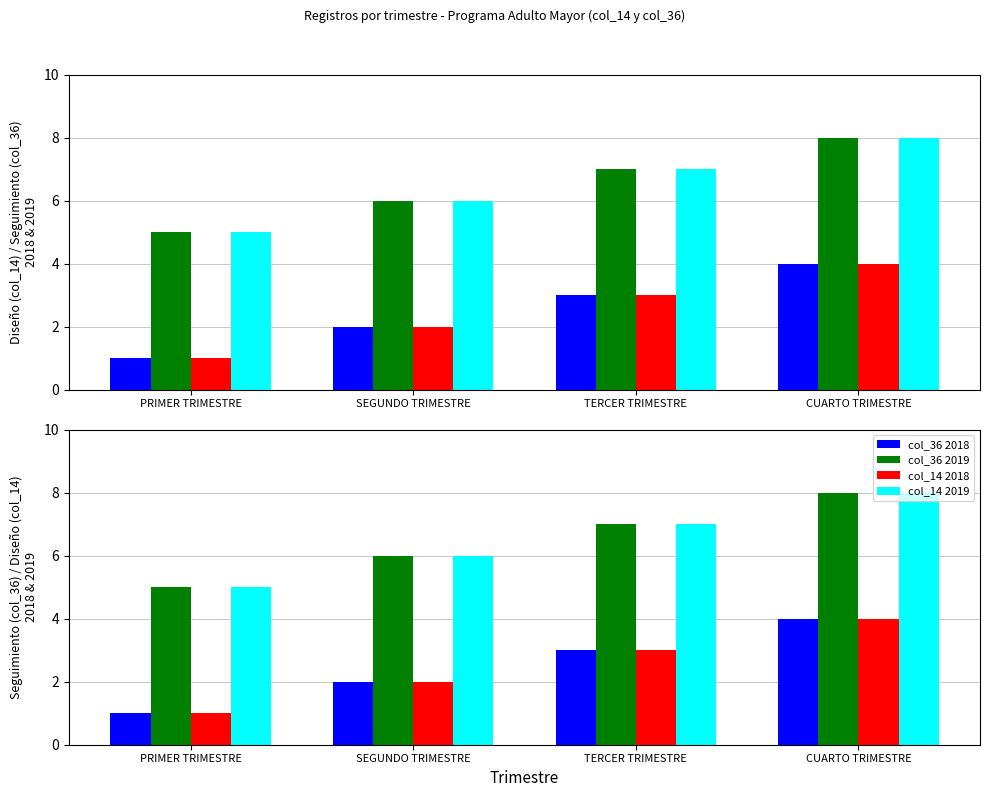

At which label does col_36 2018 reach its peak?

CUARTO TRIMESTRE